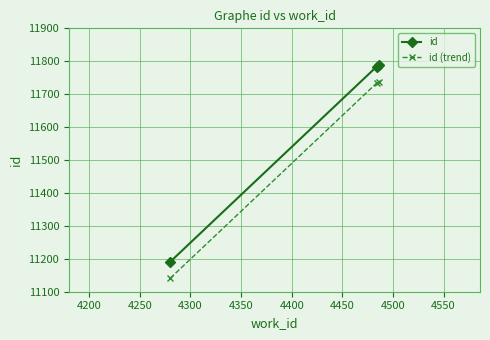

Count the number of categories in the chart.

3